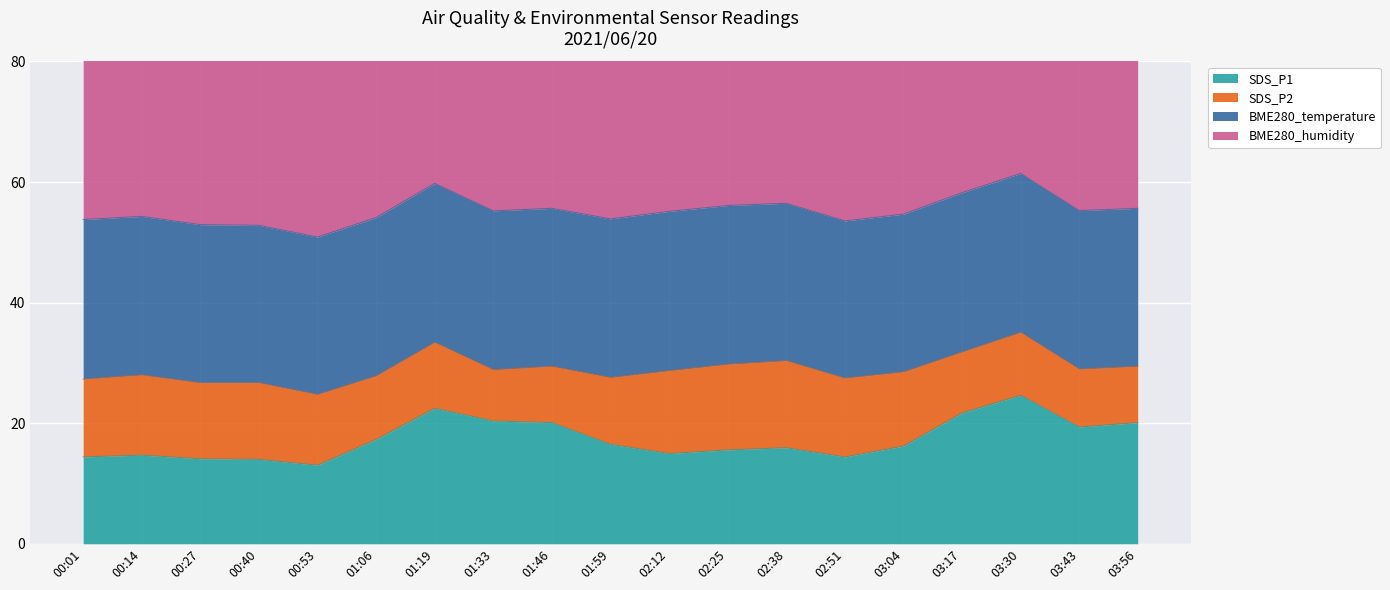

Is the value of SDS_P1 at 02:38 greater than the value of BME280_temperature at 01:59?

No